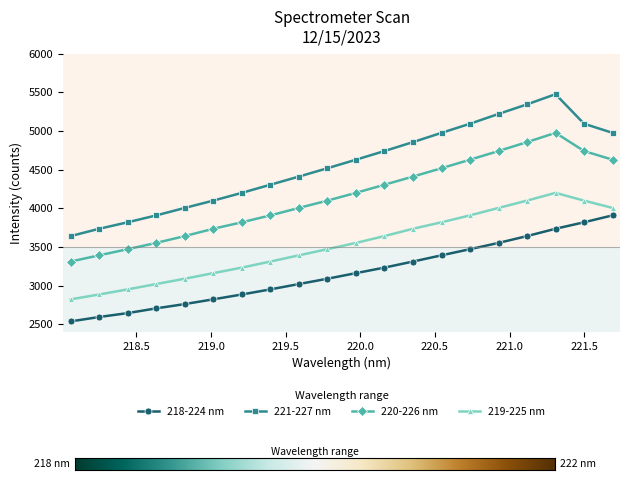

Rank the series by their average value, from highest to lowest.

221-227 nm, 220-226 nm, 219-225 nm, 218-224 nm